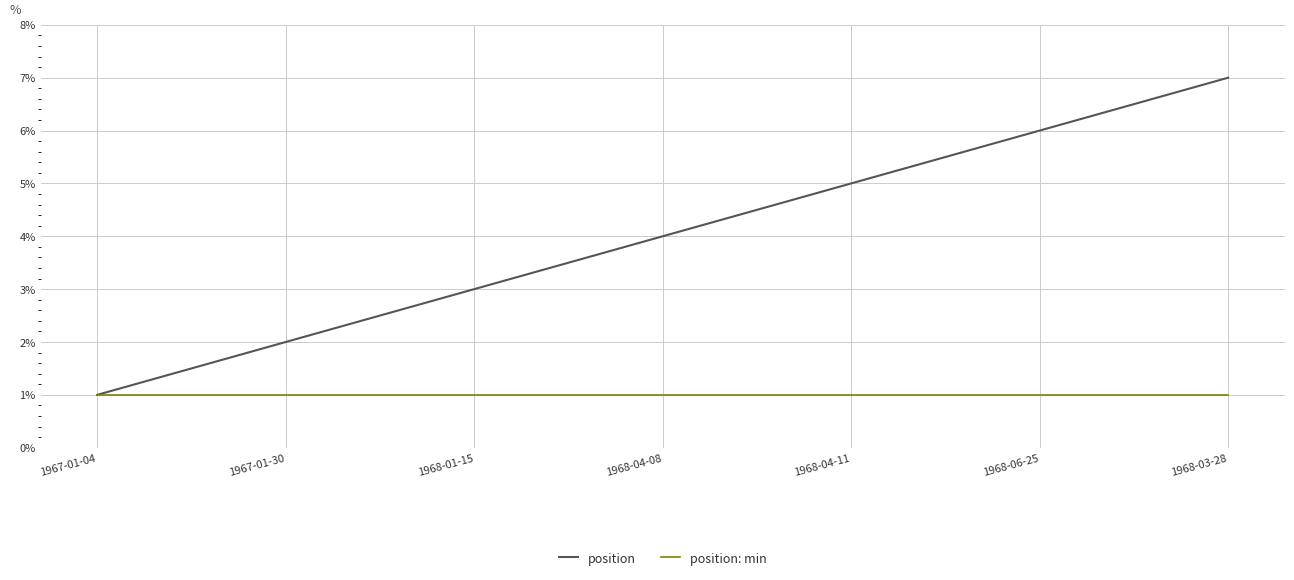

List the series in order of their overall mean, highest first.

position, position: min